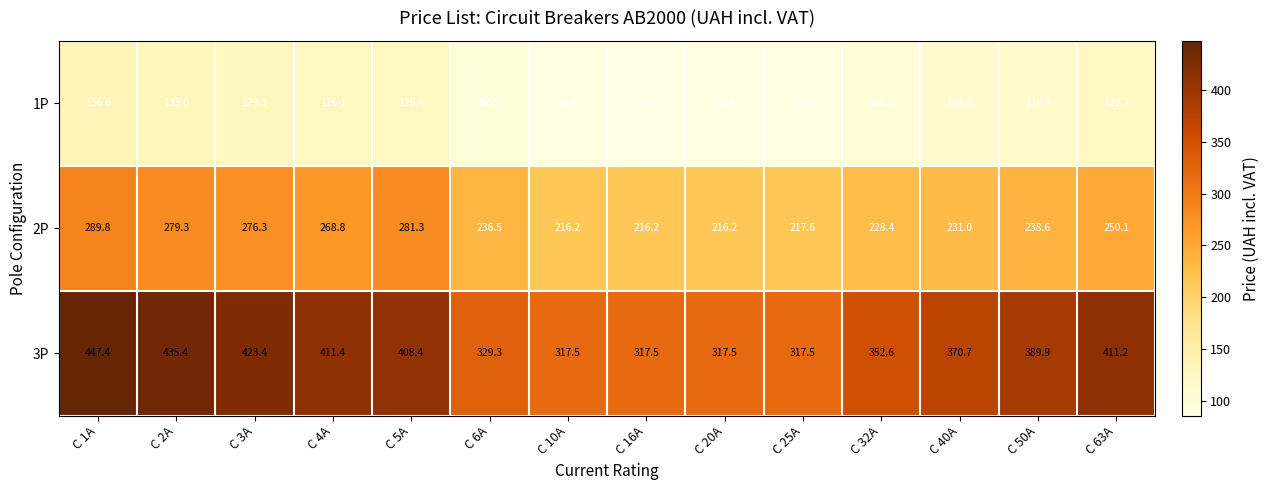

What is the maximum value shown in the chart?

447.4